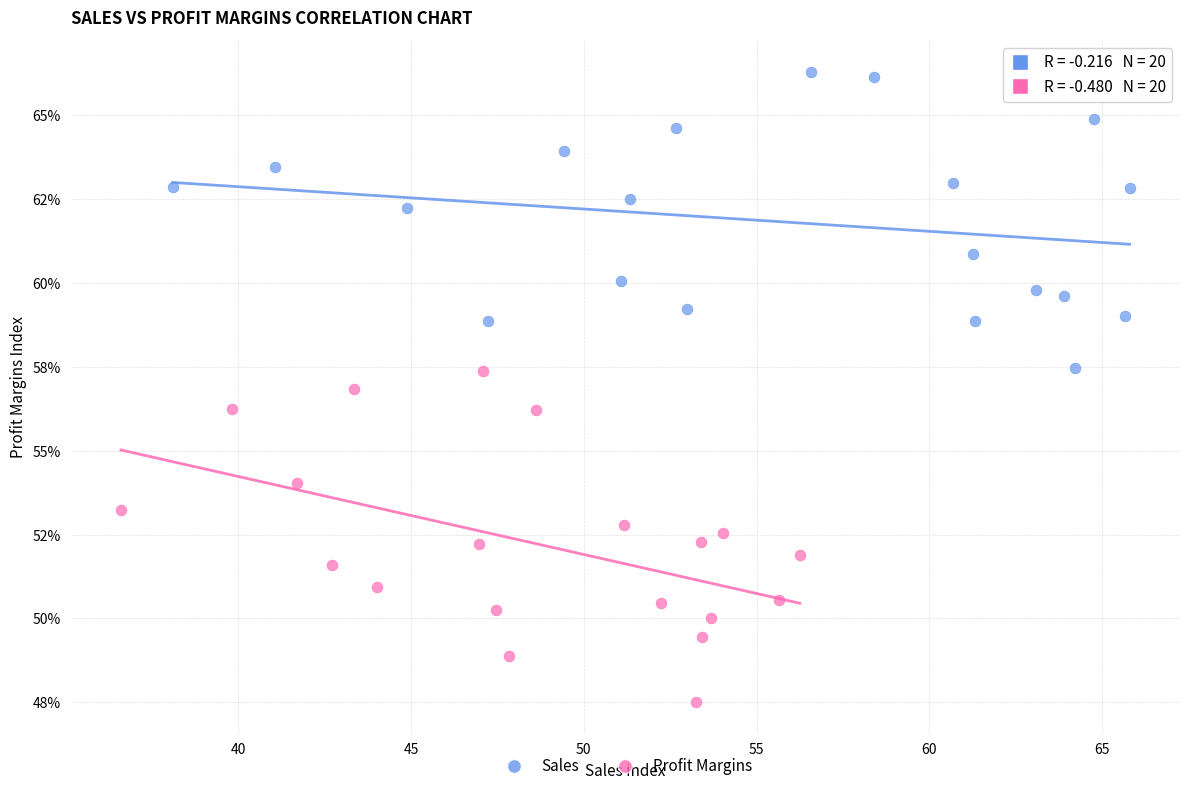

Which series has the widest spread of Y values?

Profit Margins